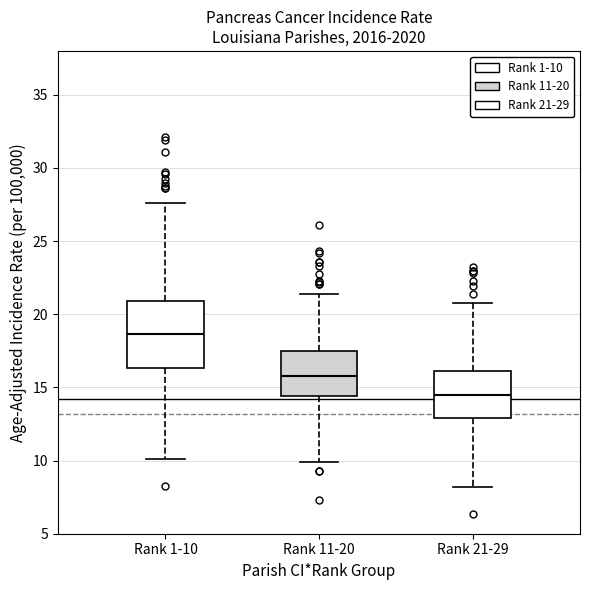

Which box is the tallest, from its lower edge to its upper edge?

Rank 1-10